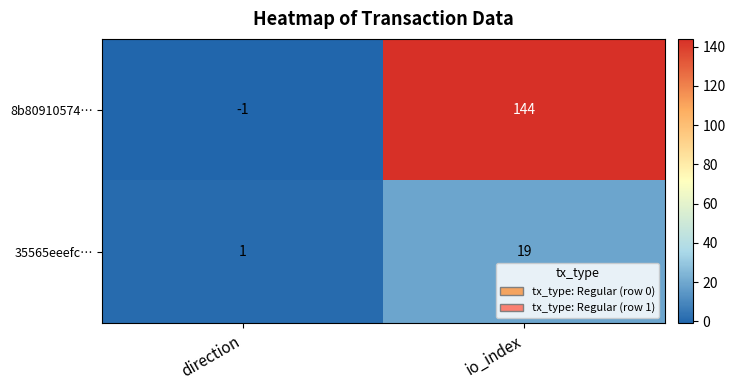

At io_index, list the series in order from smallest to largest.

35565eeefc…, 8b80910574…